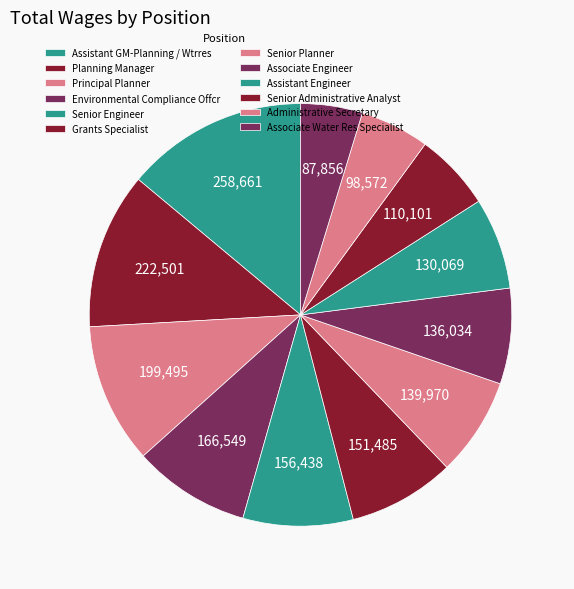

How many segments does this pie chart have?

12